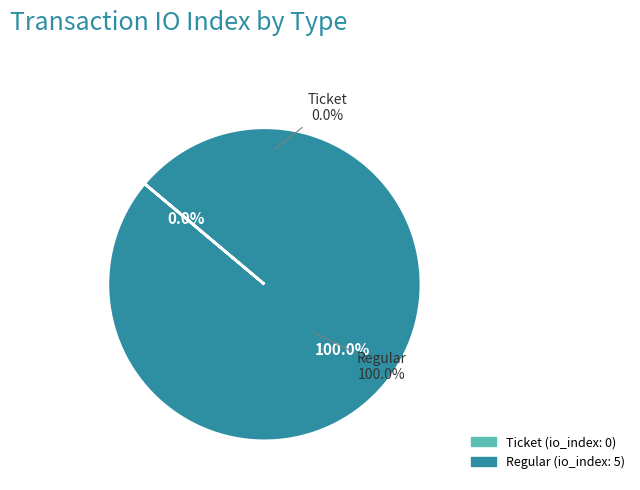

What is the total percentage of Ticket and Regular?

100.0%